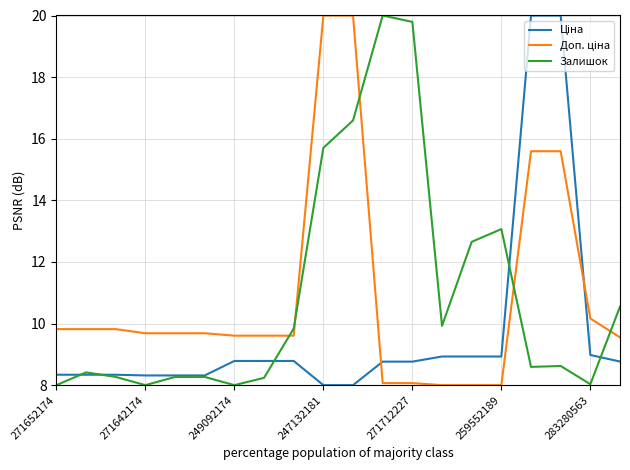

What is the sum of all Залишок values?

218.8